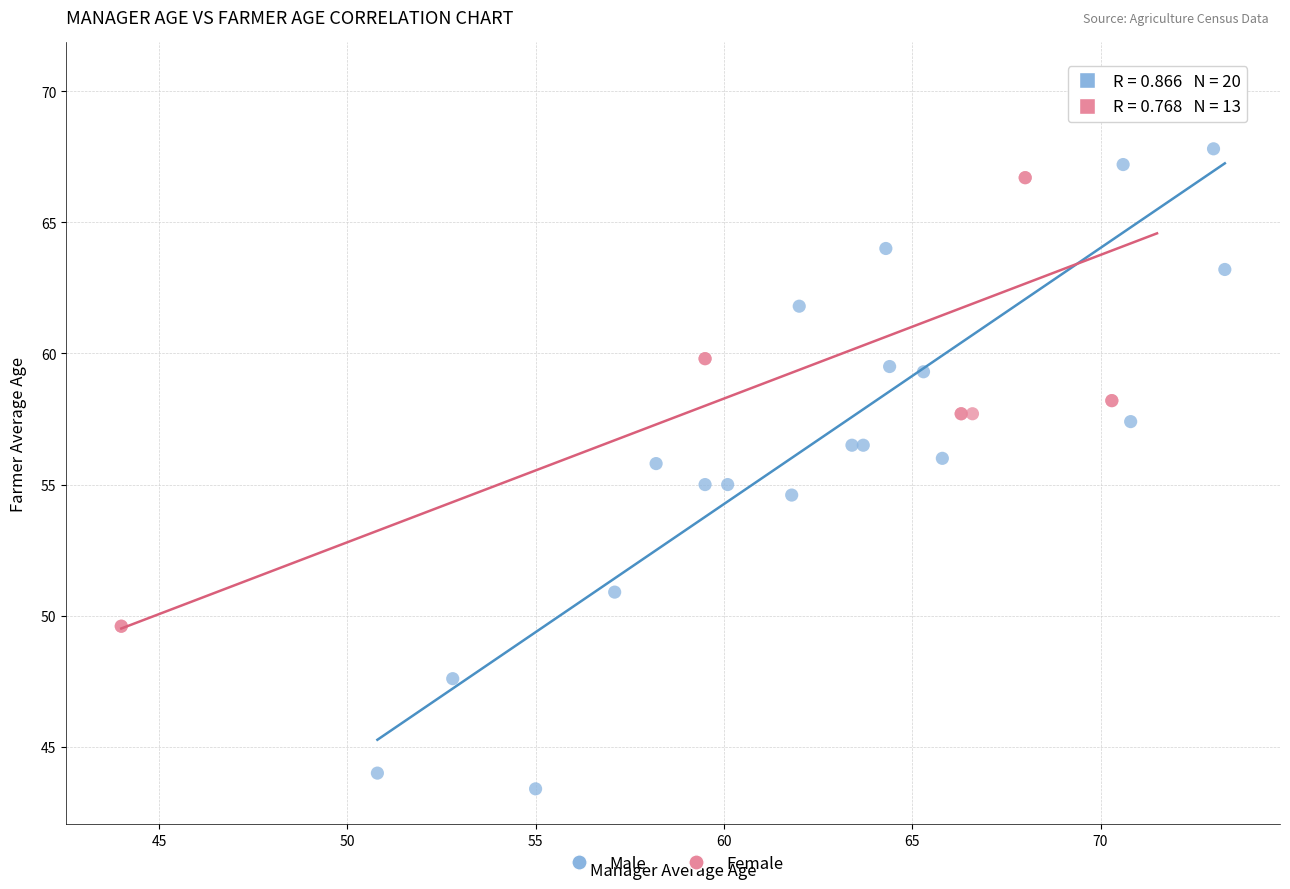

Which series has the widest spread of Y values?

Male